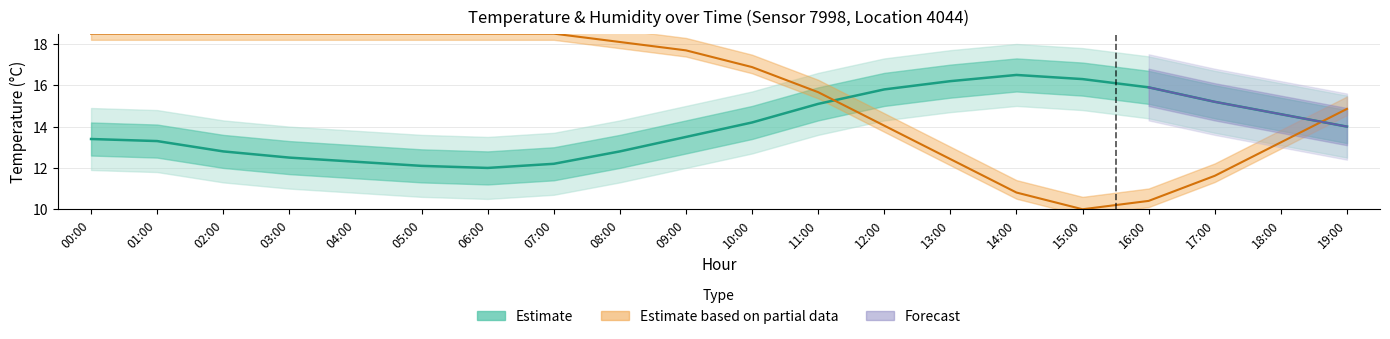

List the labels in order of value, largest first.

14:00, 15:00, 13:00, 16:00, 12:00, 17:00, 11:00, 18:00, 10:00, 19:00, 09:00, 00:00, 01:00, 02:00, 08:00, 03:00, 04:00, 07:00, 05:00, 06:00